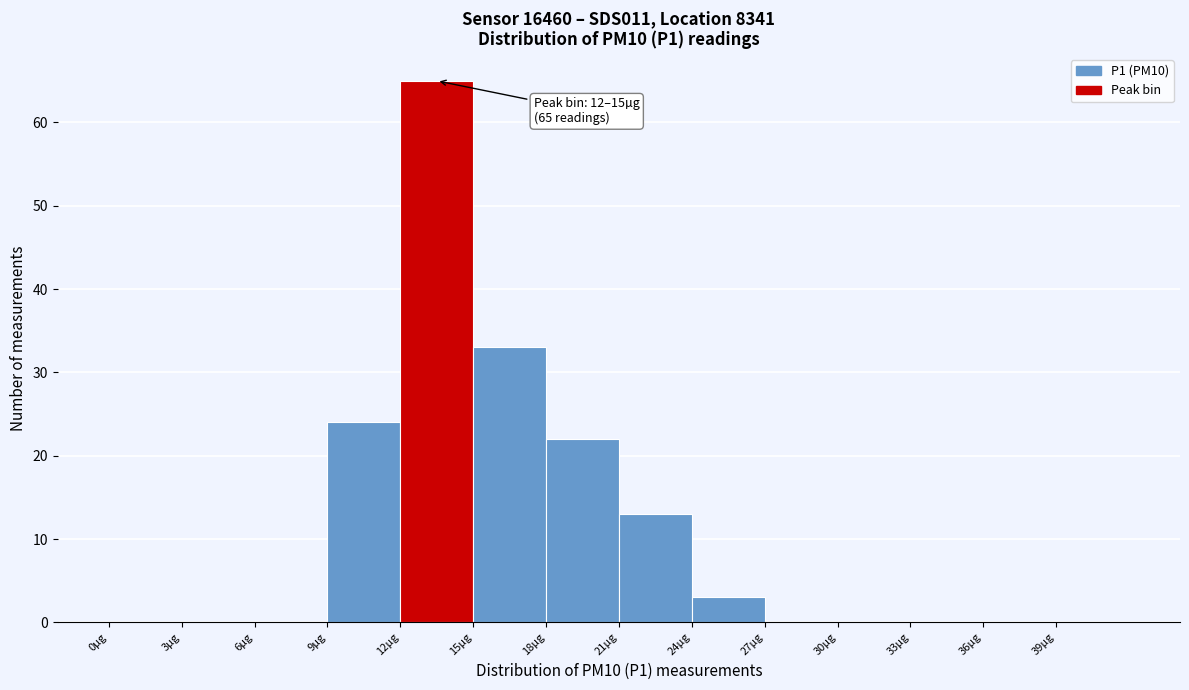

Over which range of the x-axis is the bar tallest?

12 to 15